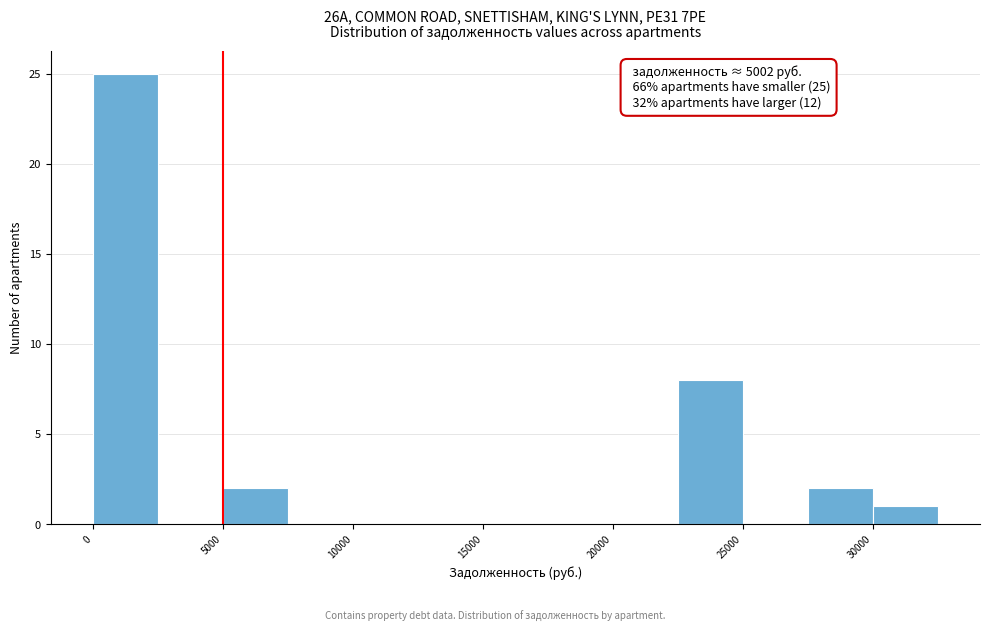

Which range on the x-axis has the tallest bar?

0 to 2500